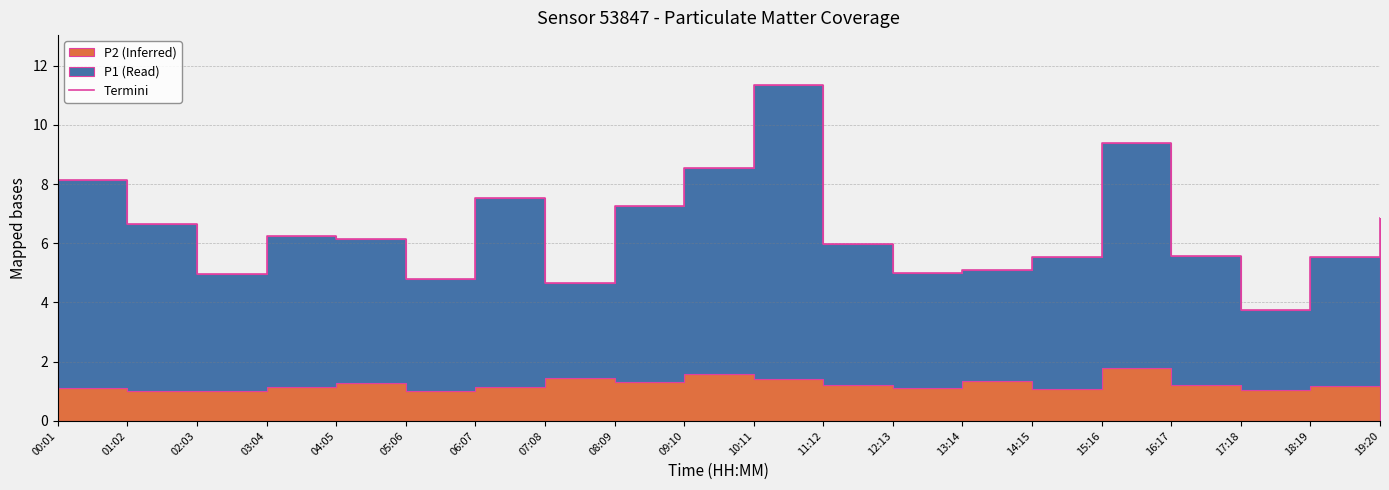

At which category does the chart reach its minimum across all series?

17:18